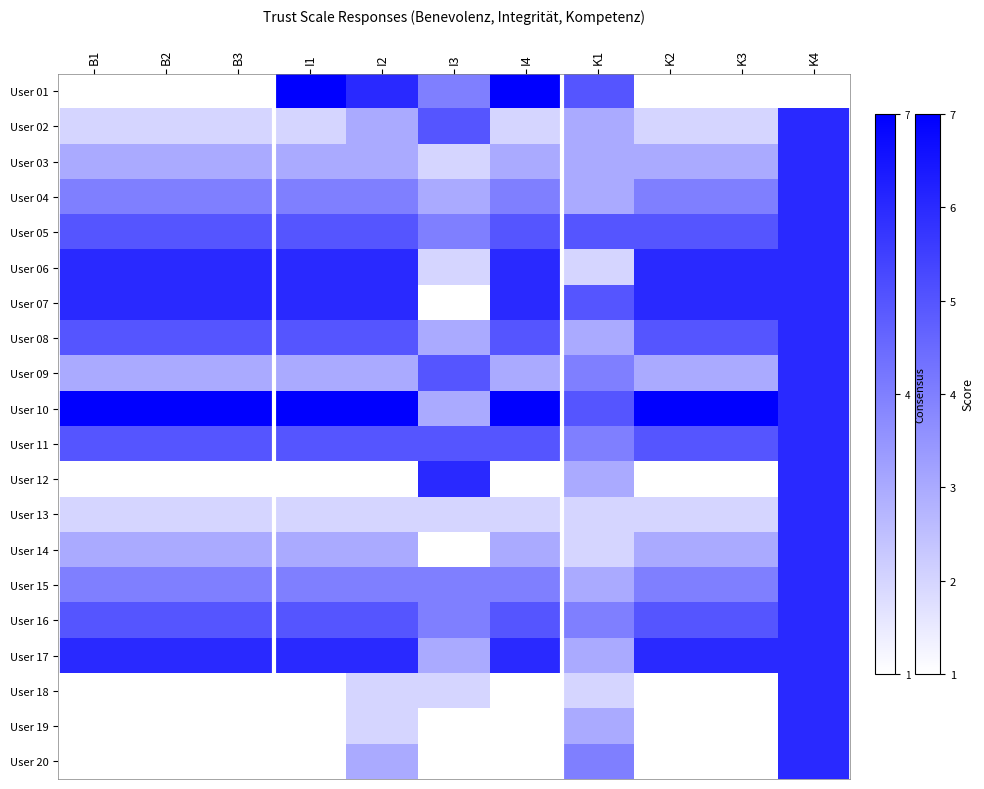

Which series has the largest total across all categories?

User 10